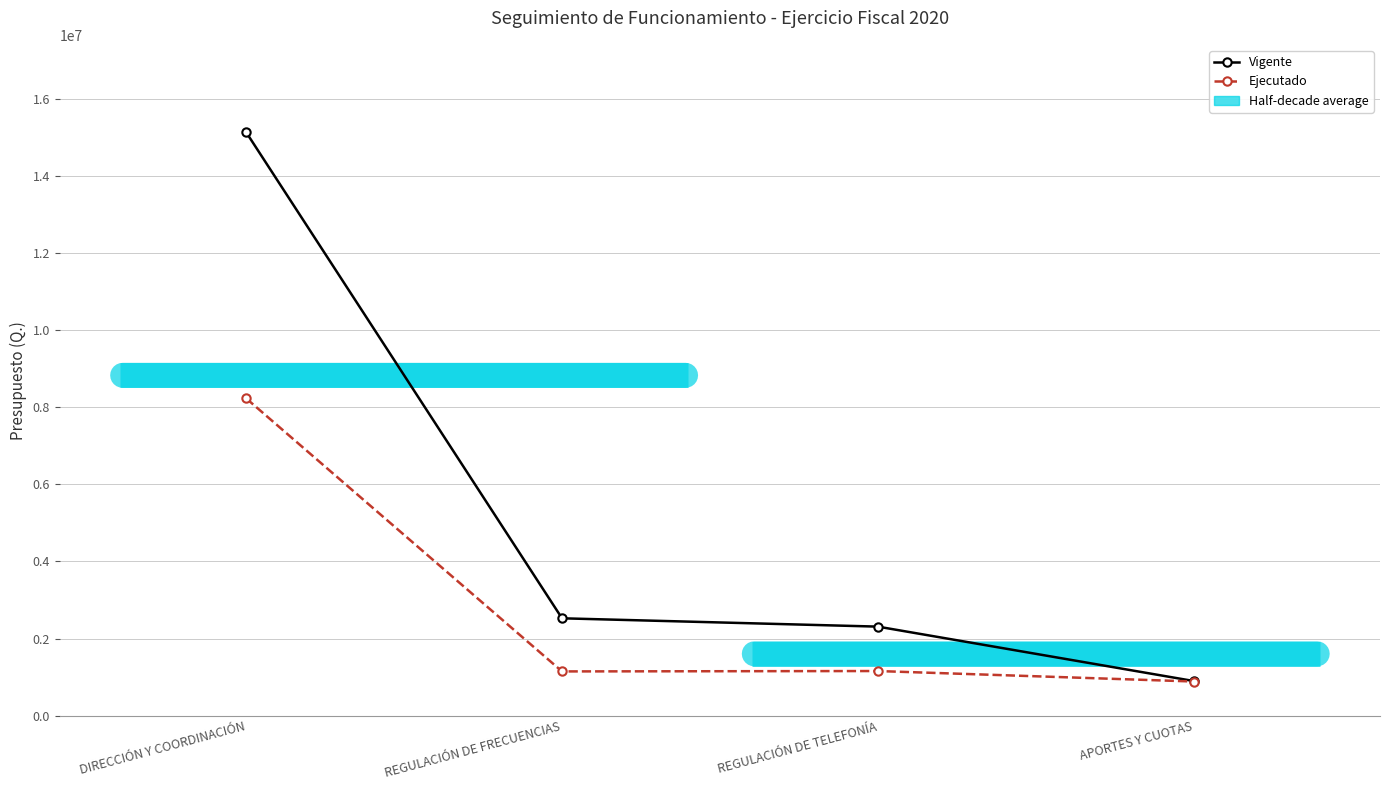

Is it true that Vigente equals 900000.0 at APORTES Y CUOTAS?

True